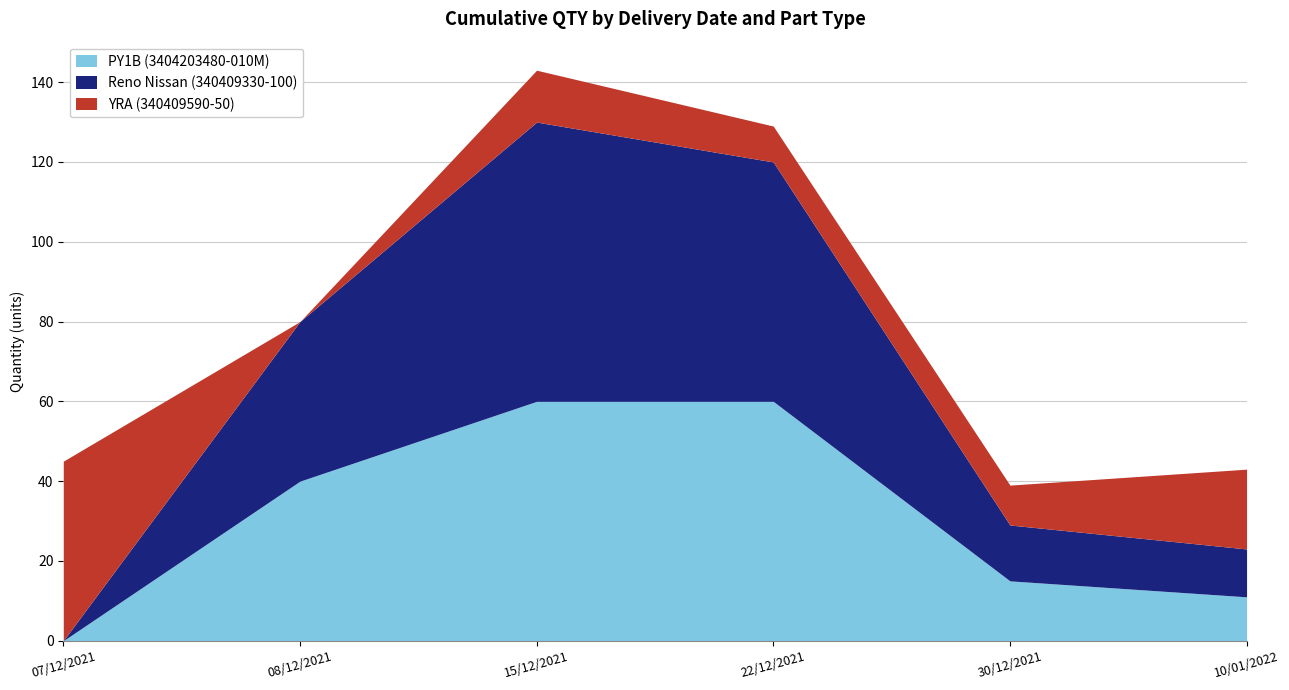

At which category is the sum across all series the highest?

15/12/2021